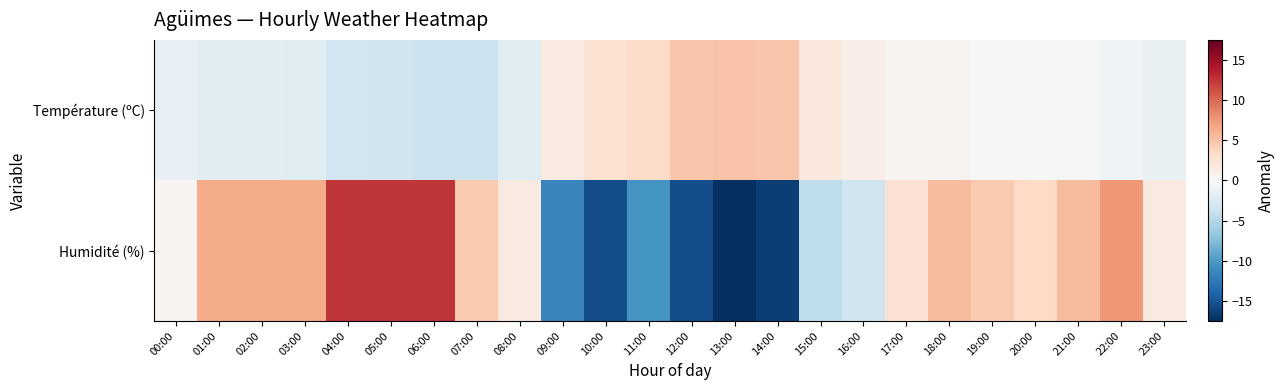

What is the total value across all series at 07:00?

0.7